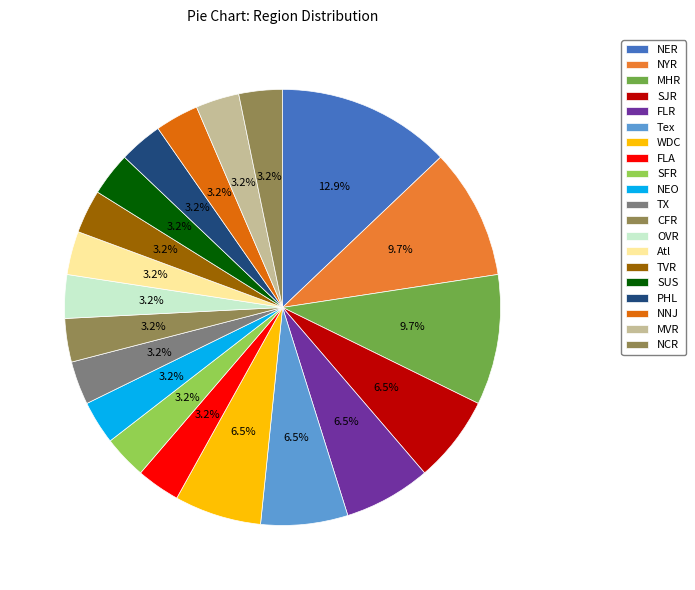

What is the total percentage of TVR and WDC?

9.7%